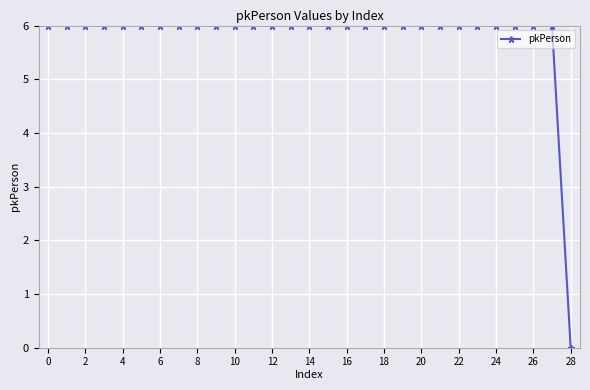

What is the greatest value displayed?

6.0